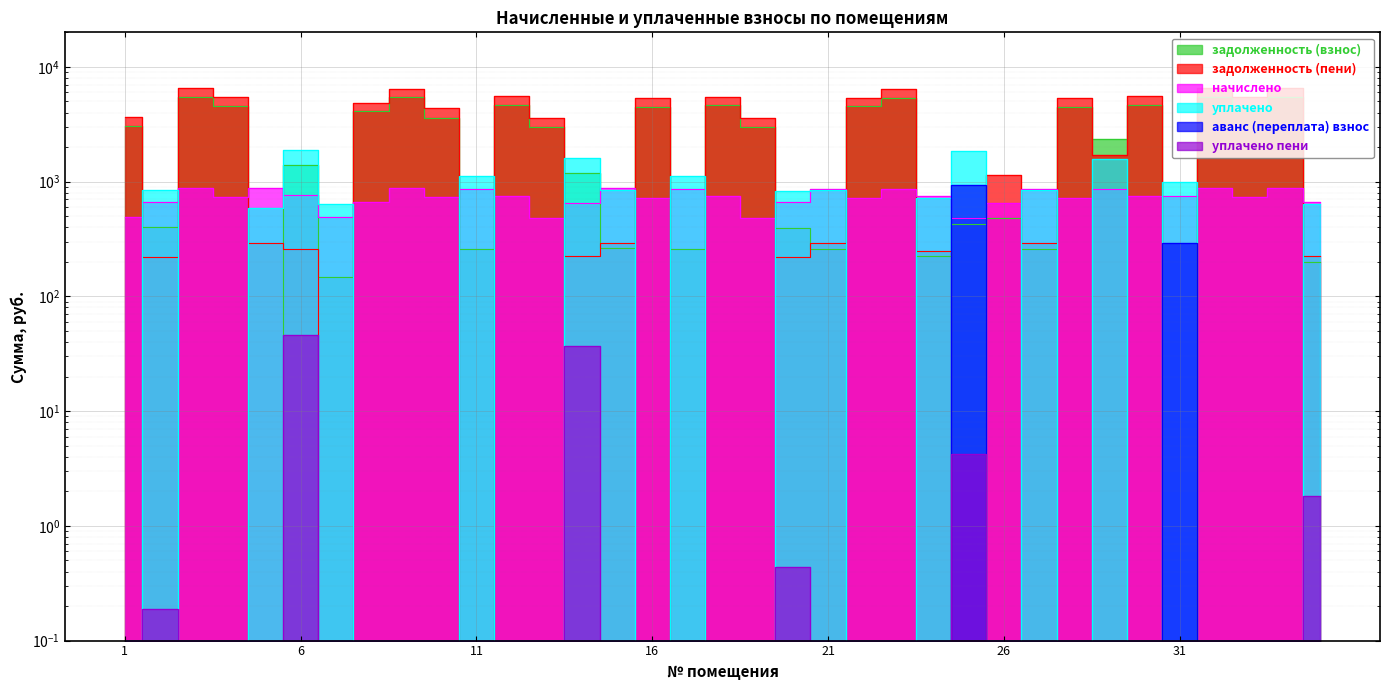

At which category does аванс (переплата) взнос reach its first local peak?

25